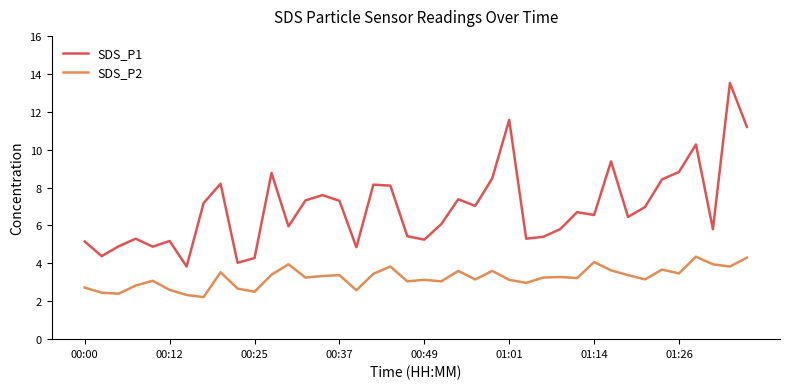

Which series has the largest range (max minus min)?

SDS_P1